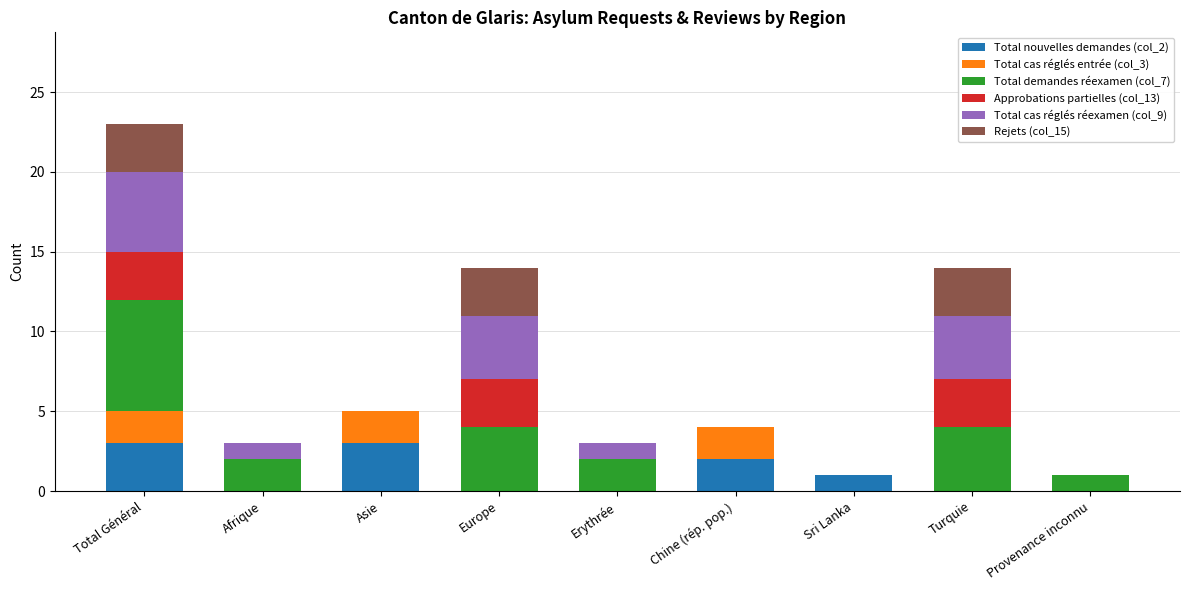

True or false: Total nouvelles demandes (col_2) has a value of 1 at Sri Lanka.

True